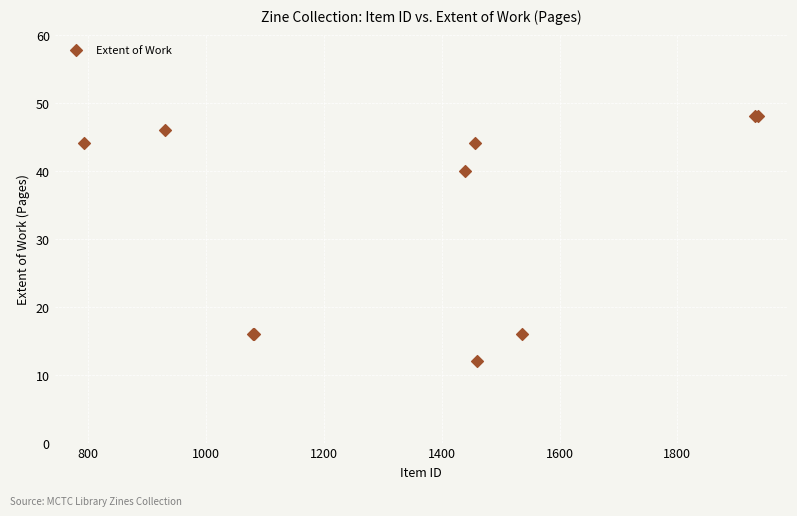

What Y value in the scatter plot is closest to 30?

40